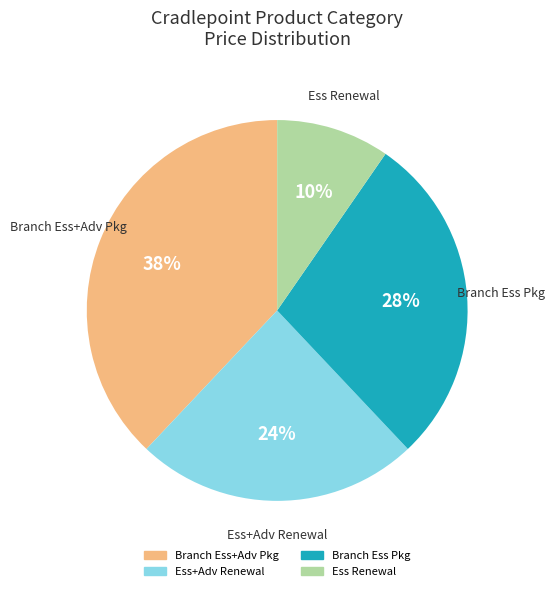

Does any single category account for the majority?

No